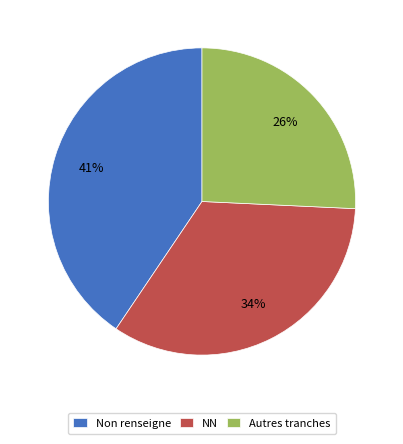

What percentage is the Non renseigne slice, to the nearest percent?

41%